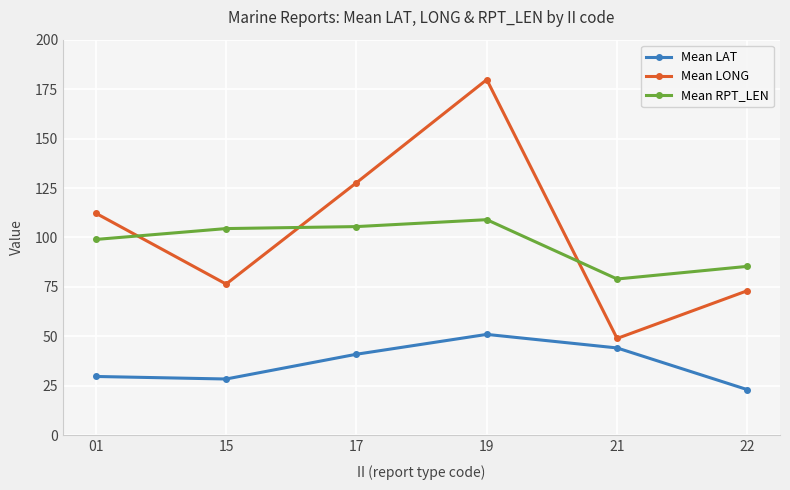

What is the difference between the highest and lowest values at 22?

62.3